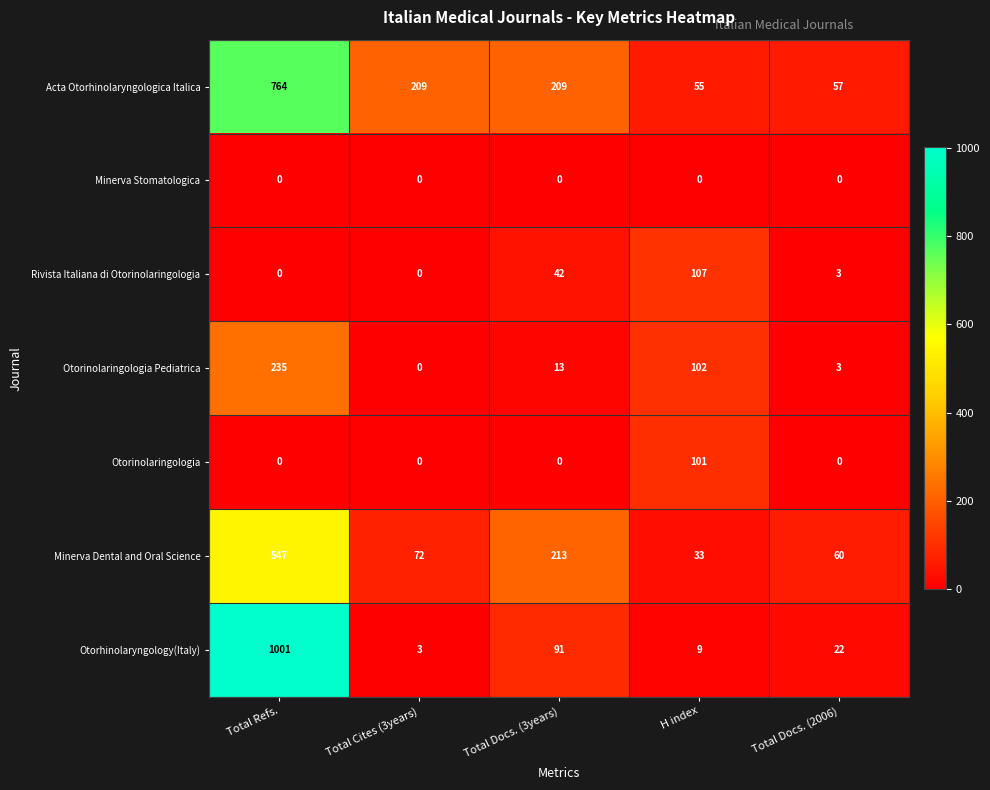

At how many categories does at least one series exceed 557?

1